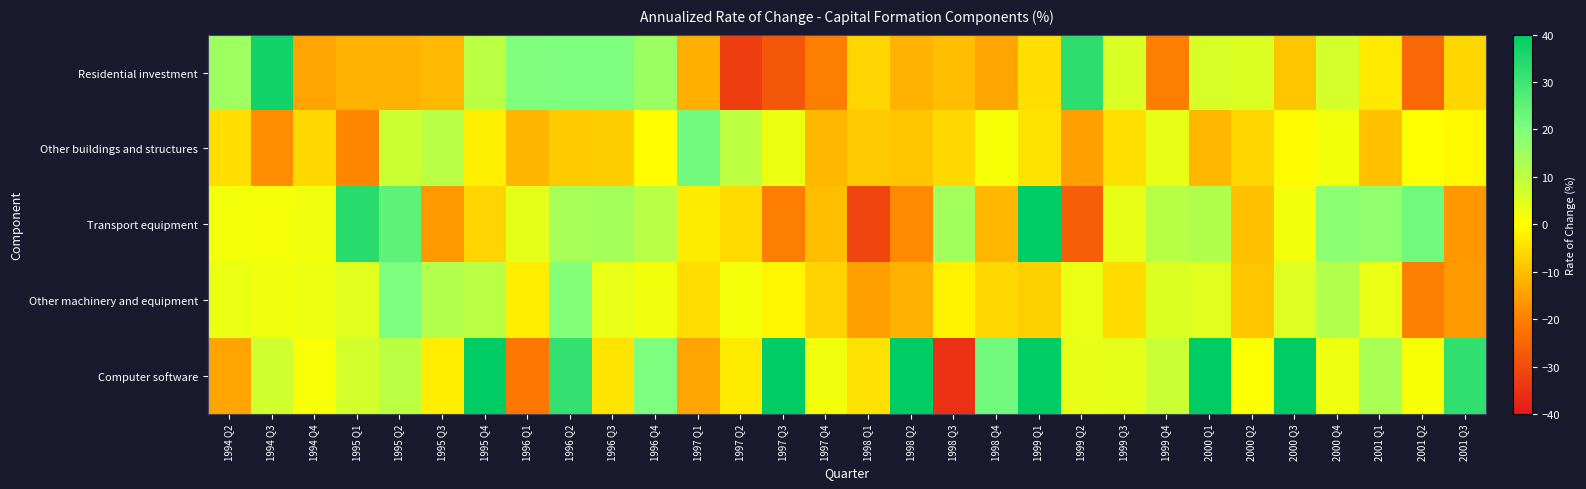

What is the spread (max minus min) of values at 1999 Q2?

59.1